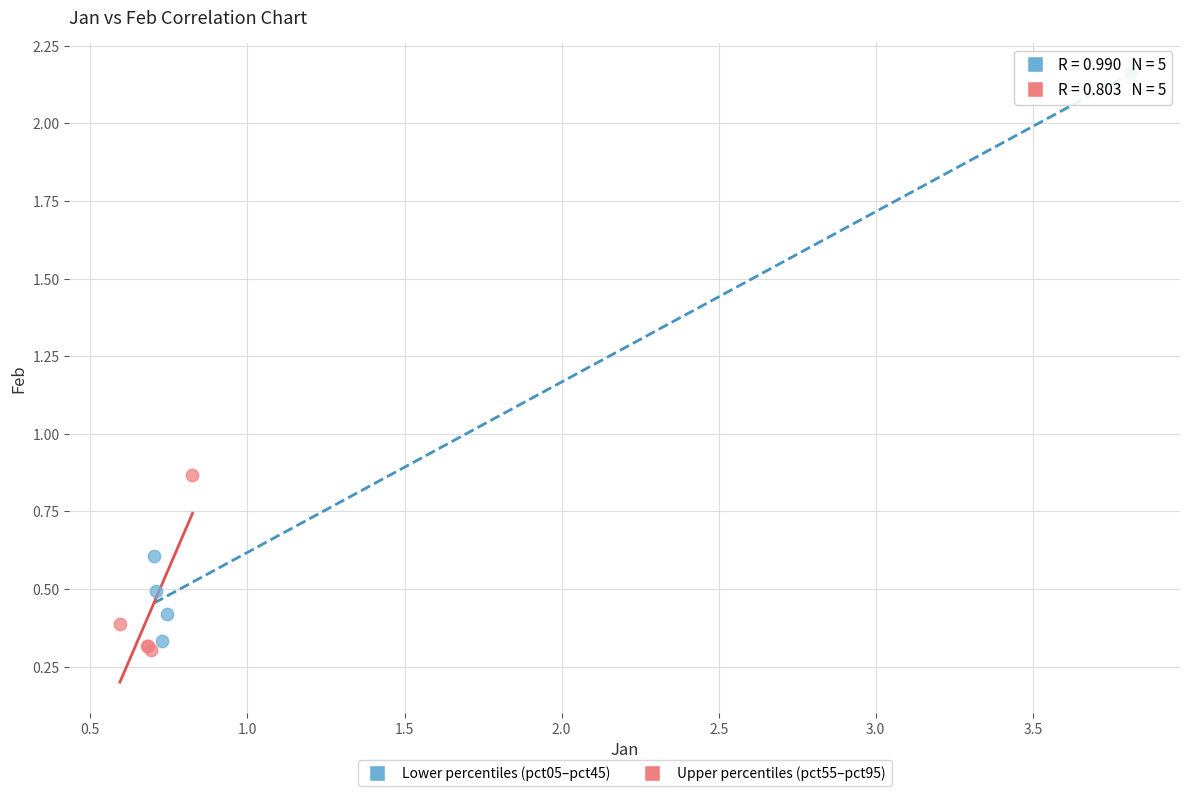

Which series has the largest Y range (max minus min)?

Lower percentiles (pct05–pct45)